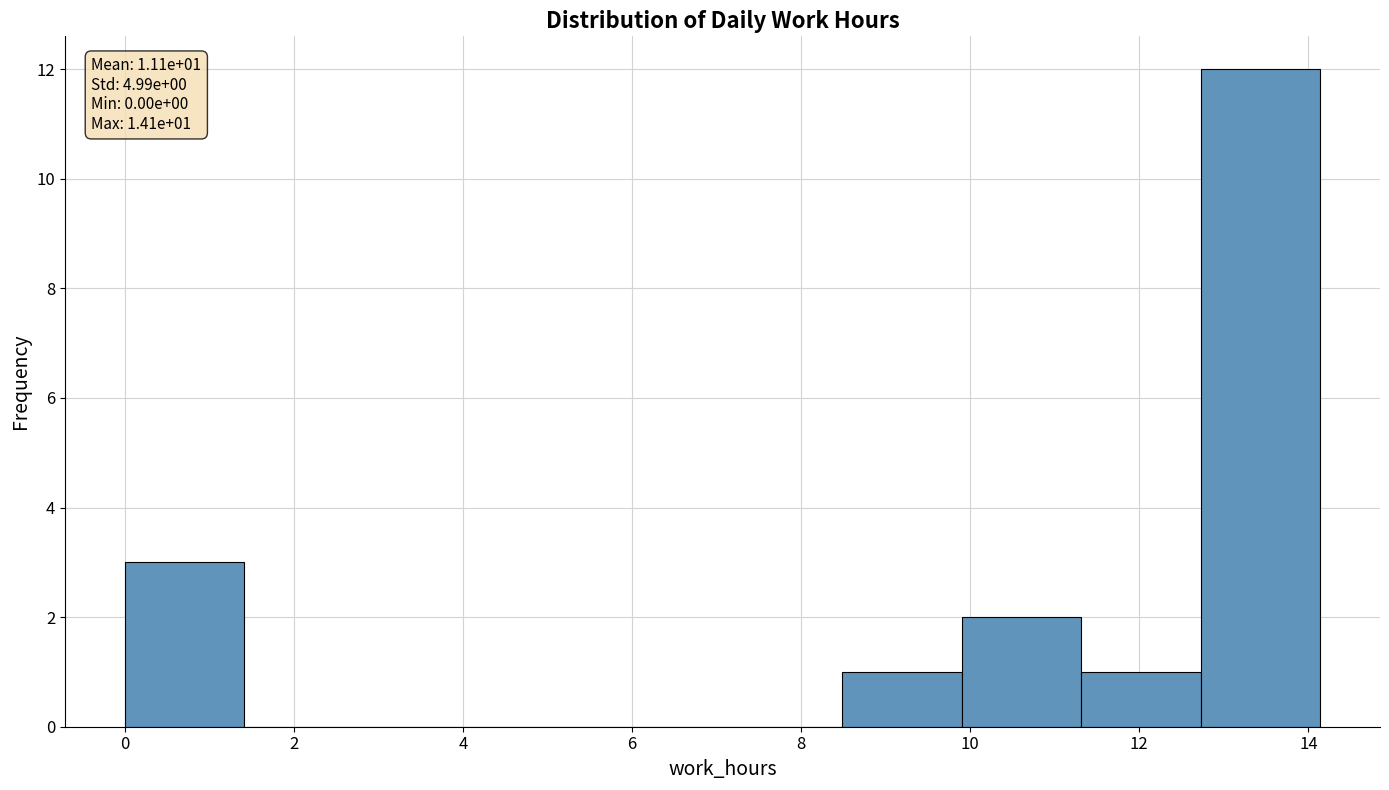

Which range on the x-axis has the tallest bar?

12.8 to 14.2